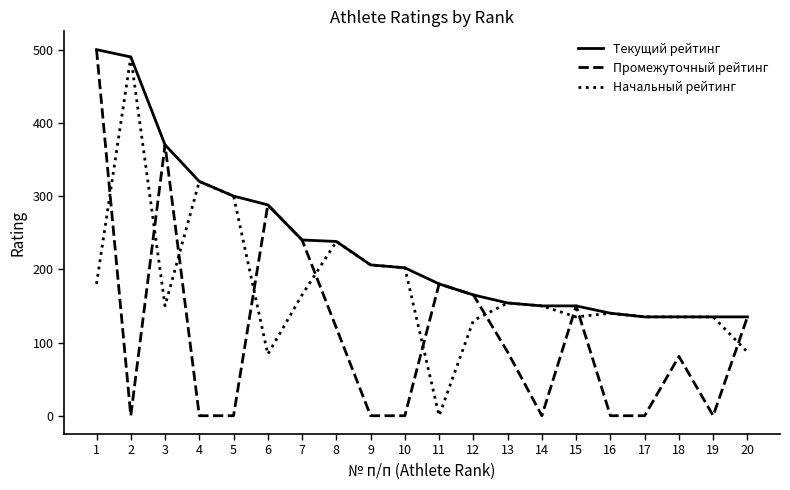

Between which two adjacent categories do Промежуточный рейтинг and Начальный рейтинг first intersect?

1 and 2